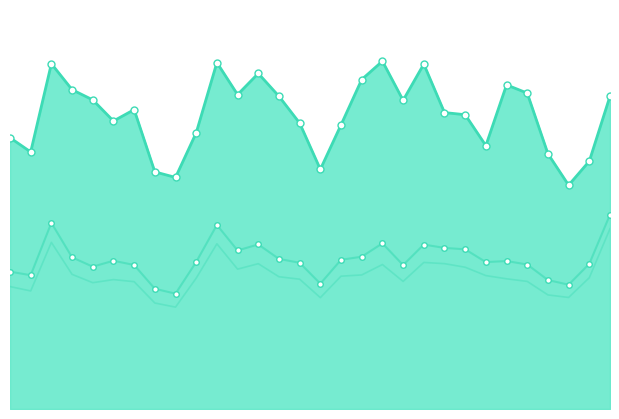

Which category has the highest value in the Clienti unici series?

2024.5.4